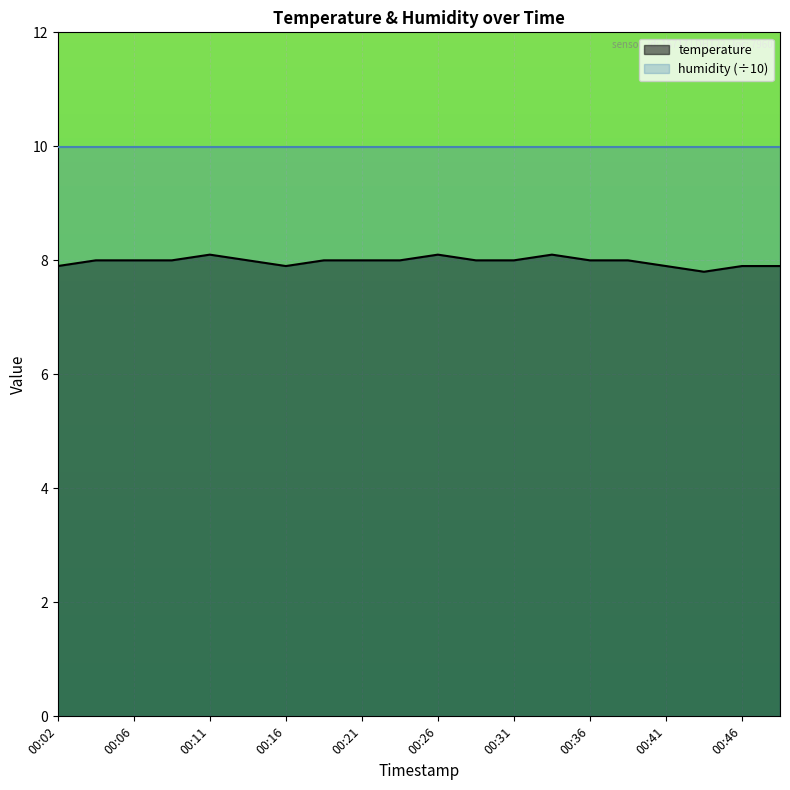

Rank the categories by value from lowest to highest.

00:43, 00:02, 00:16, 00:41, 00:46, 00:48, 00:04, 00:06, 00:09, 00:14, 00:19, 00:21, 00:24, 00:29, 00:31, 00:36, 00:38, 00:11, 00:26, 00:33